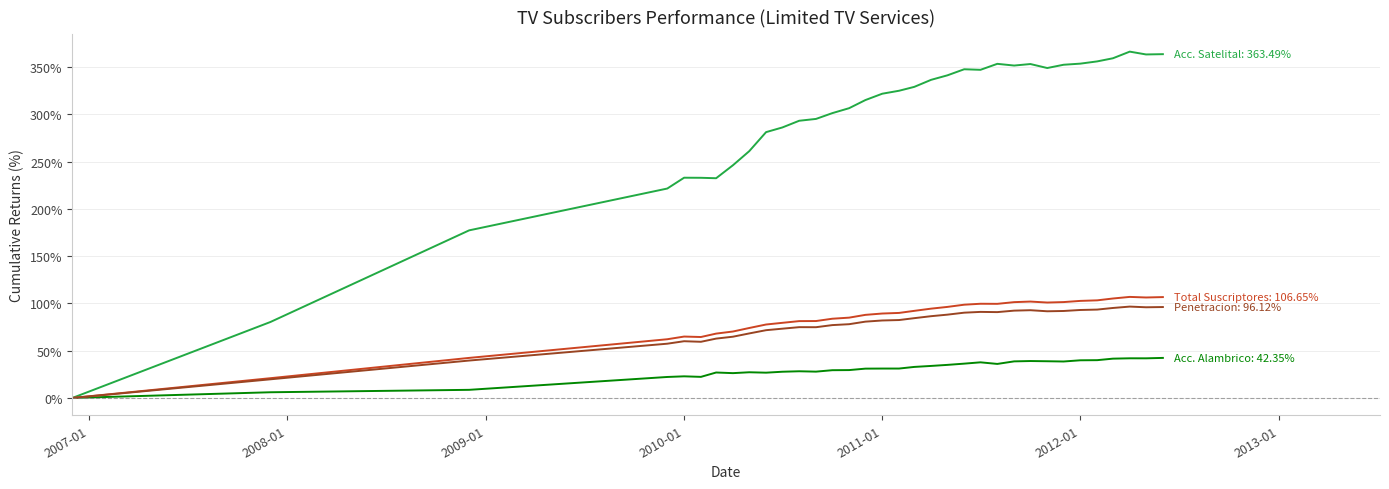

What is the greatest value displayed?

366.2